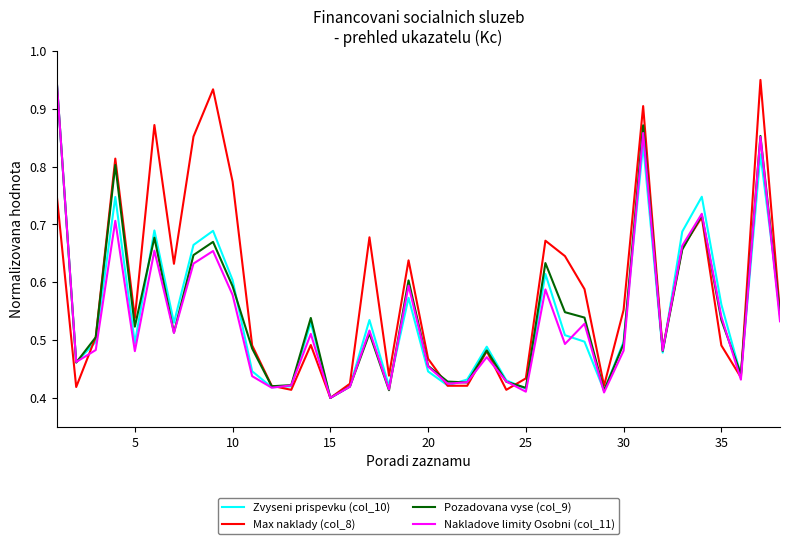

Which series has the largest total across all categories?

Max naklady (col_8)